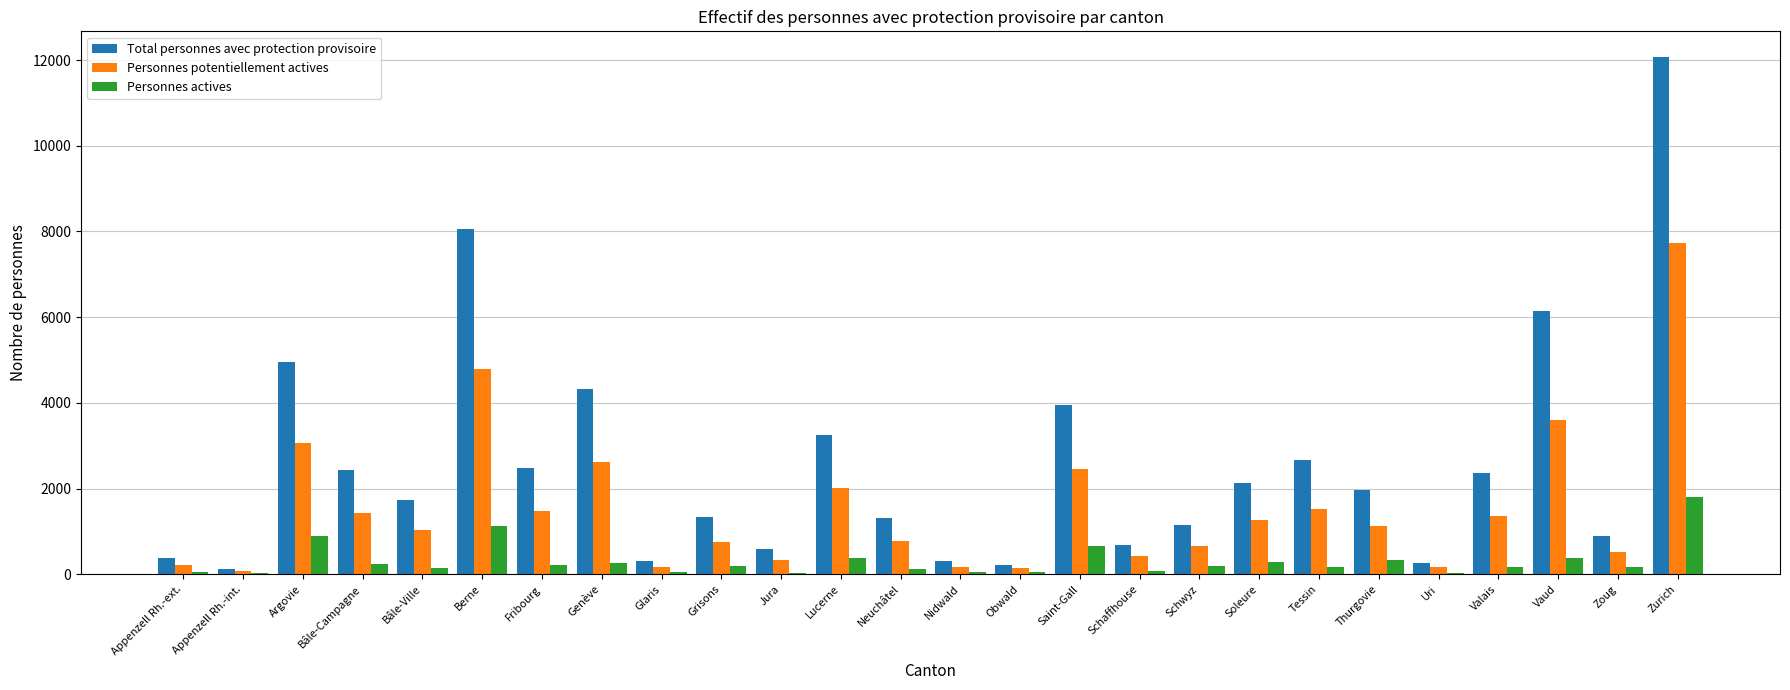

At which label does Personnes potentiellement actives reach its peak?

Zurich